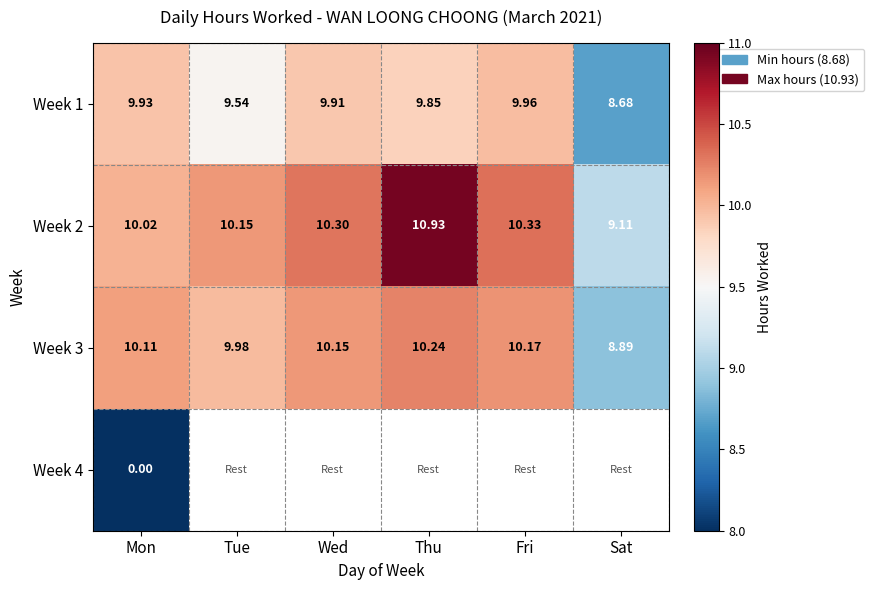

True or false: Week 3 has a value of 13.7 at Thu.

False